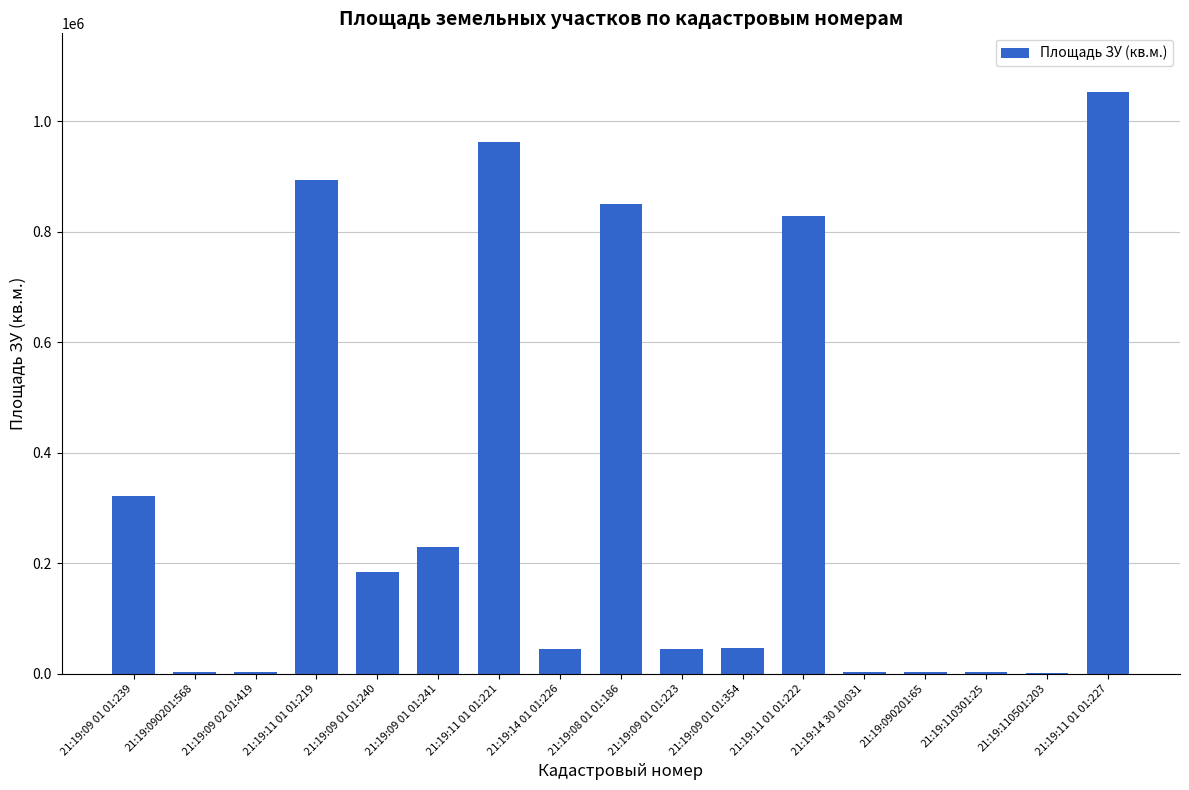

Which label corresponds to the largest value in the chart?

21:19:11 01 01:227